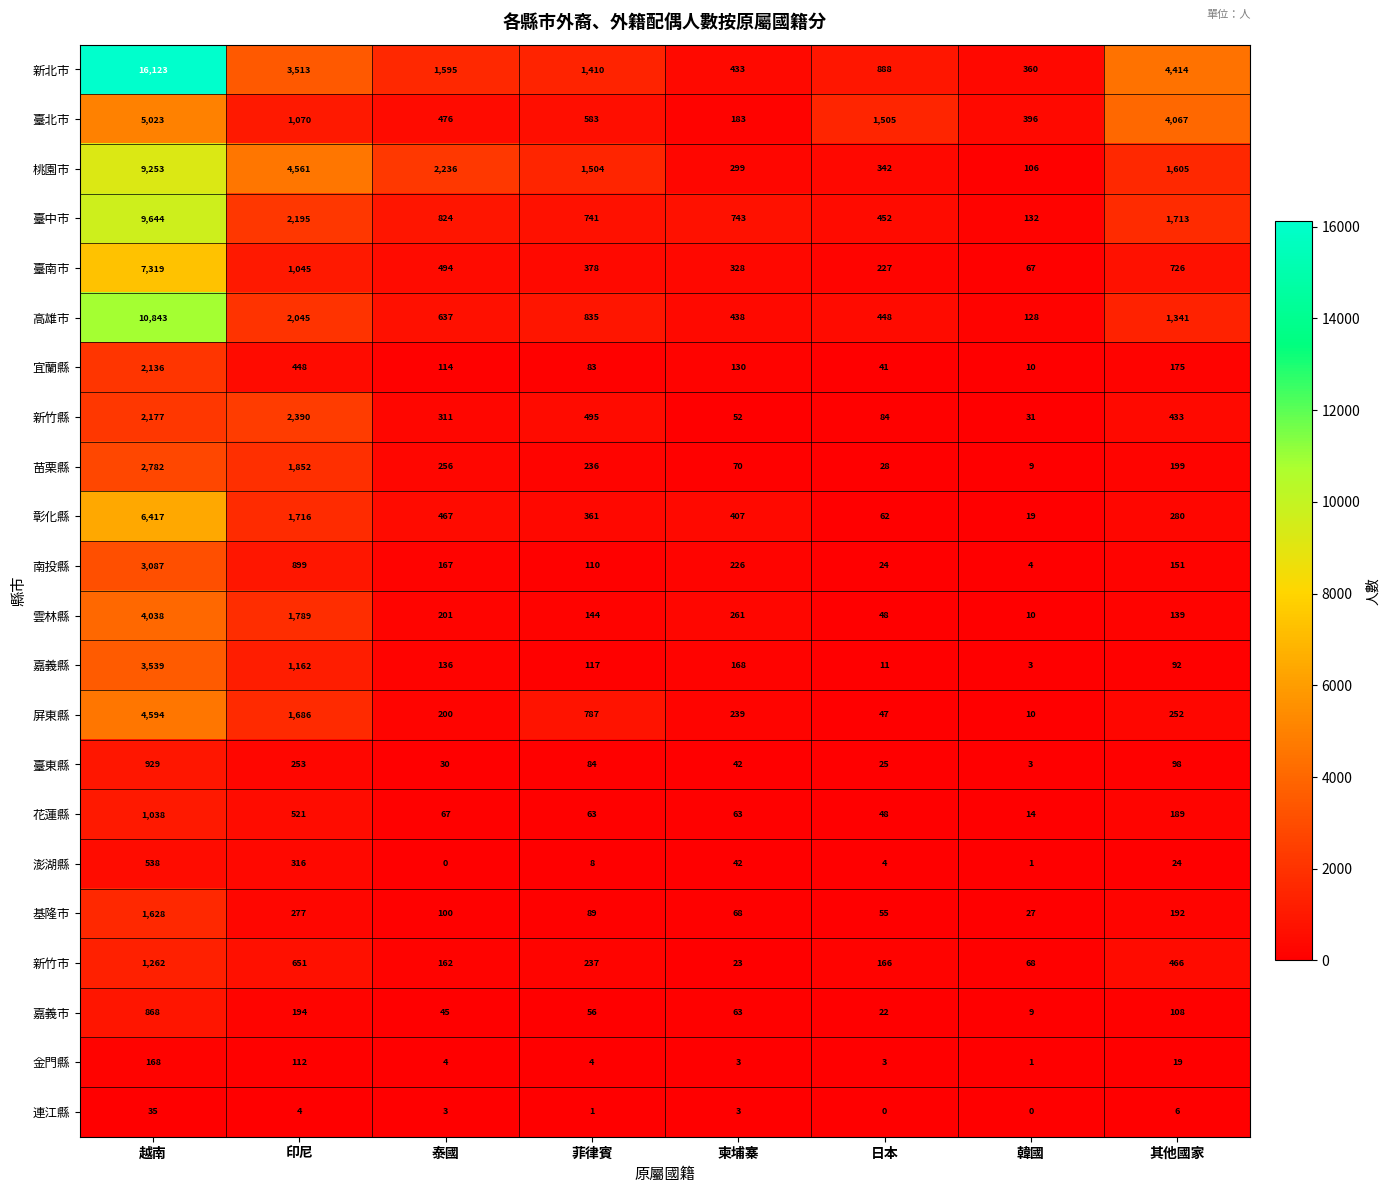

The value of 臺北市 at 泰國 is 476. True or false?

True